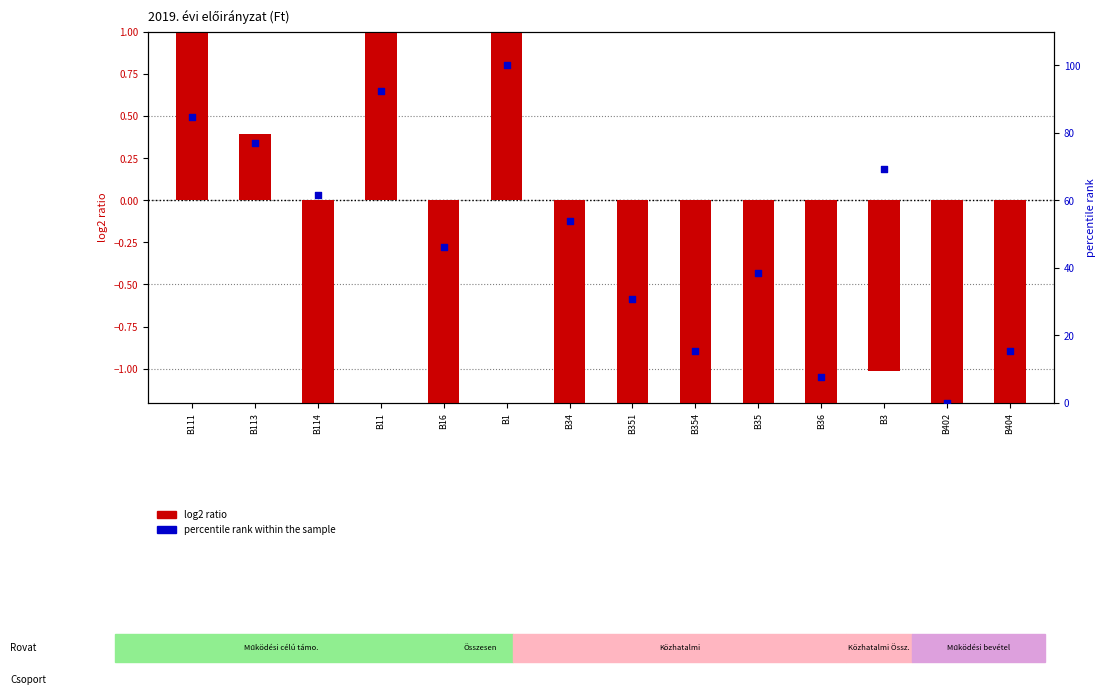

At which category is the sum across all series the highest?

B1